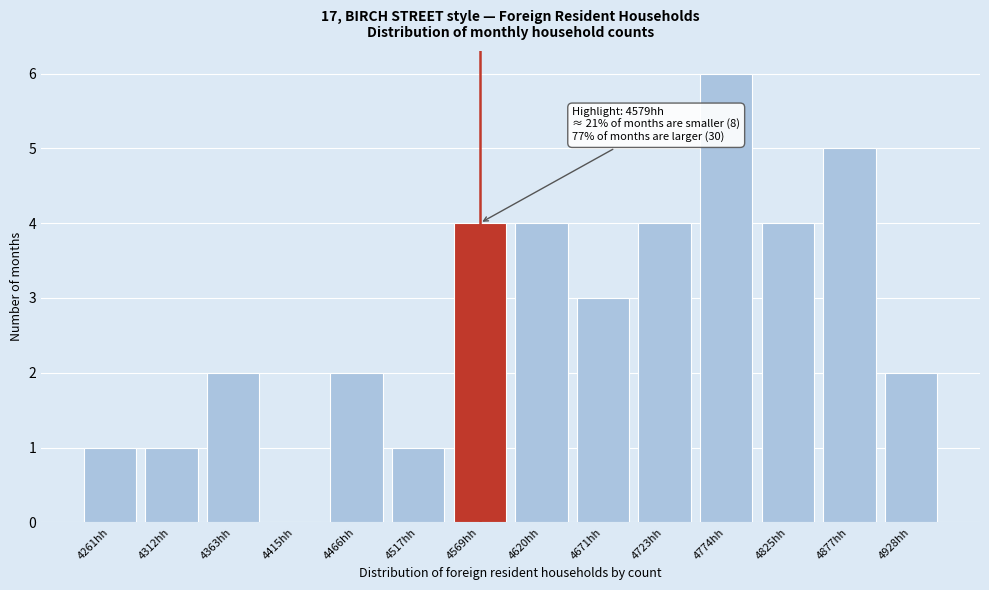

Reading right to left, transcribe all the data shown in this chart.

4928hh=2	4877hh=5	4825hh=4	4774hh=6	4723hh=4	4671hh=3	4620hh=4	4569hh=4	4517hh=1	4466hh=2	4415hh=0	4363hh=2	4312hh=1	4261hh=1